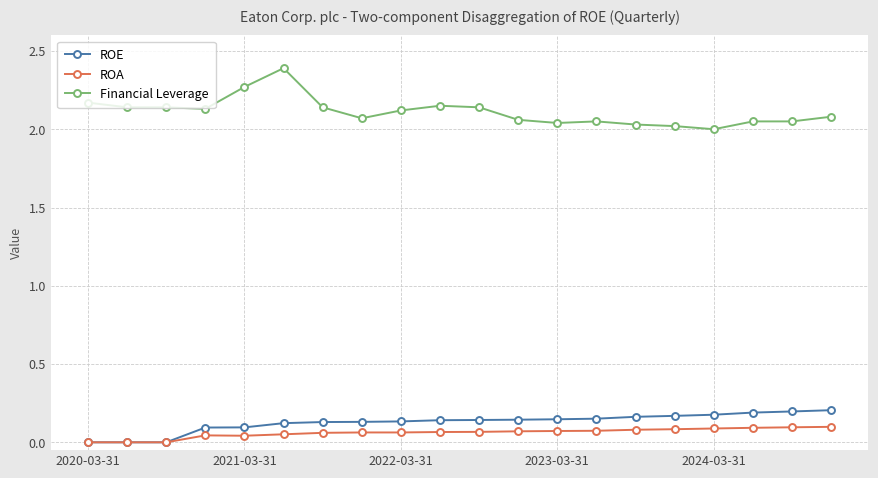

True or false: ROE and Financial Leverage cross at least once.

False